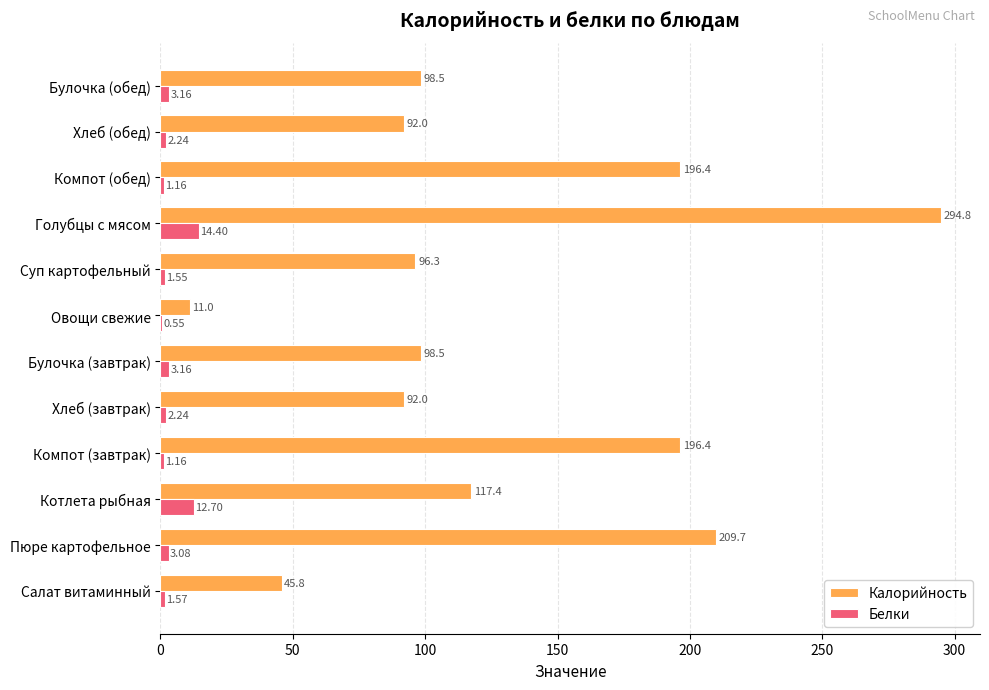

Which series changed the most between Суп картофельный and Голубцы с мясом?

Калорийность